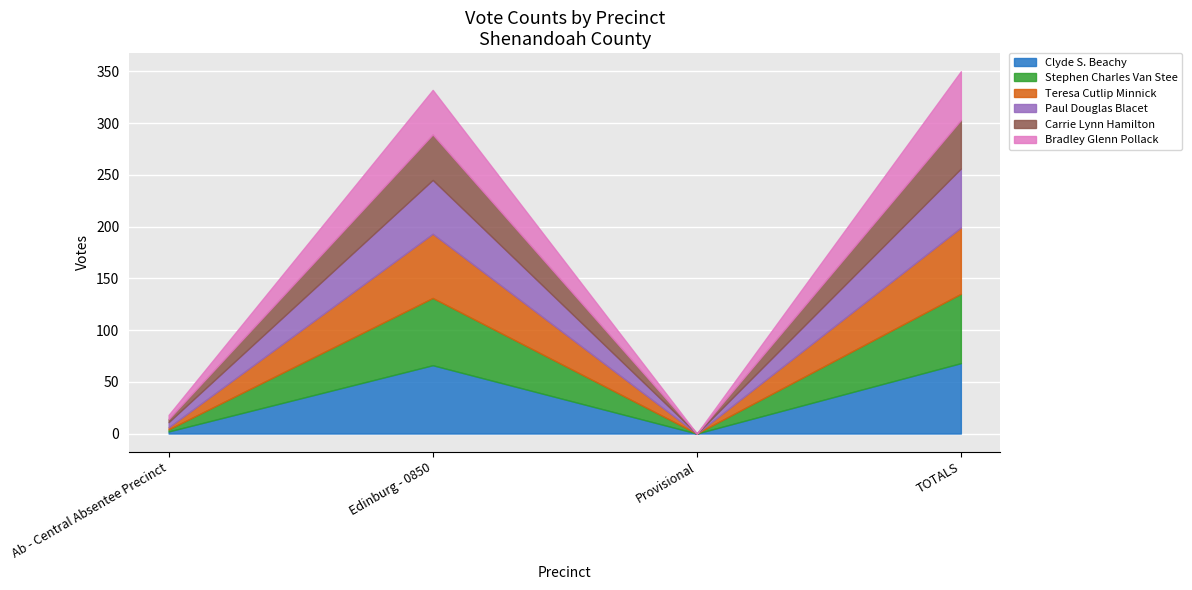

What is the value of the Stephen Charles Van Stee point at the 1st from the left?

2